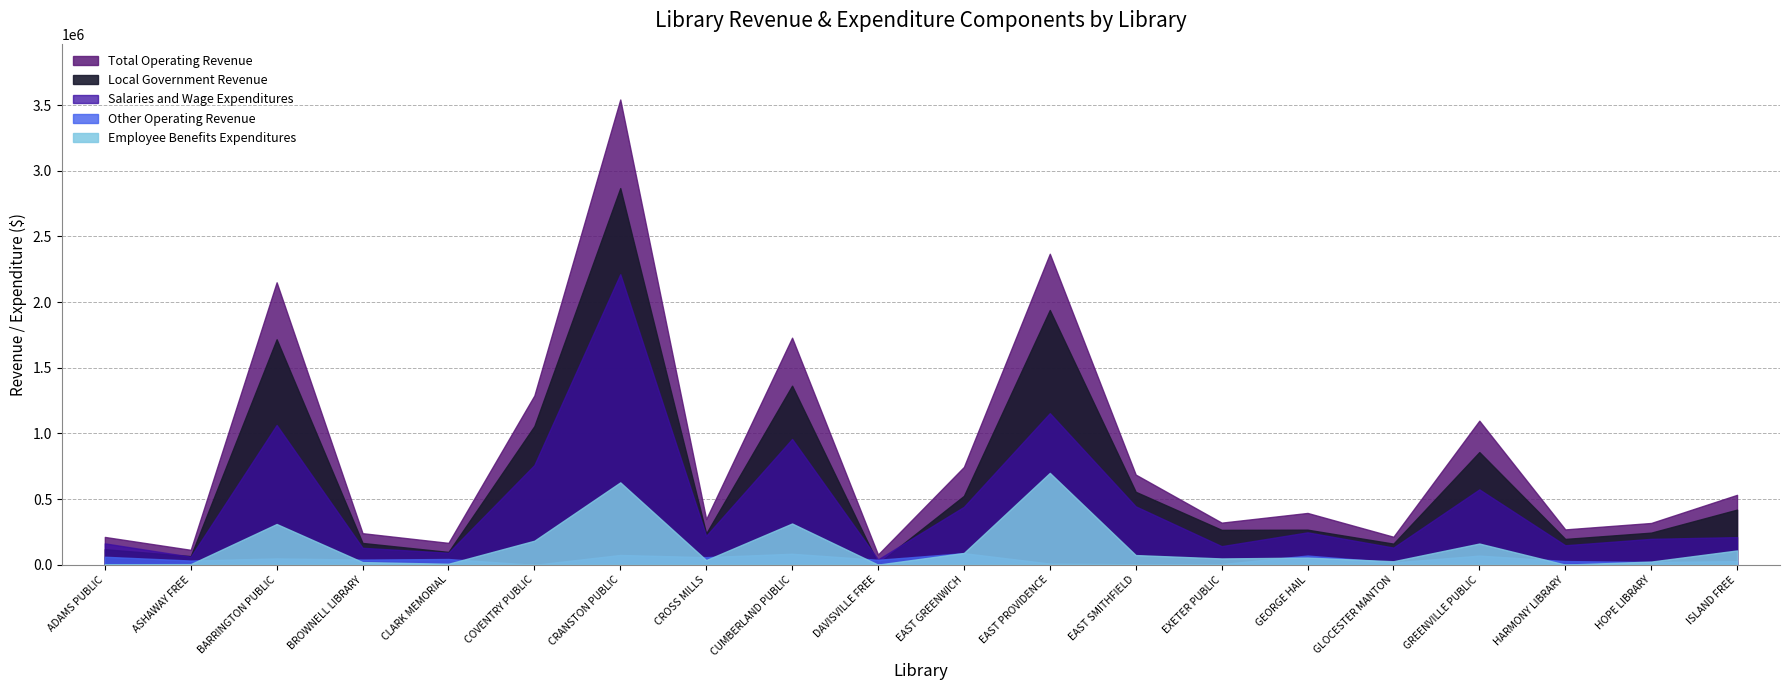

What is the total value across all series at EAST PROVIDENCE PUBLIC LIBRARY?

6172128